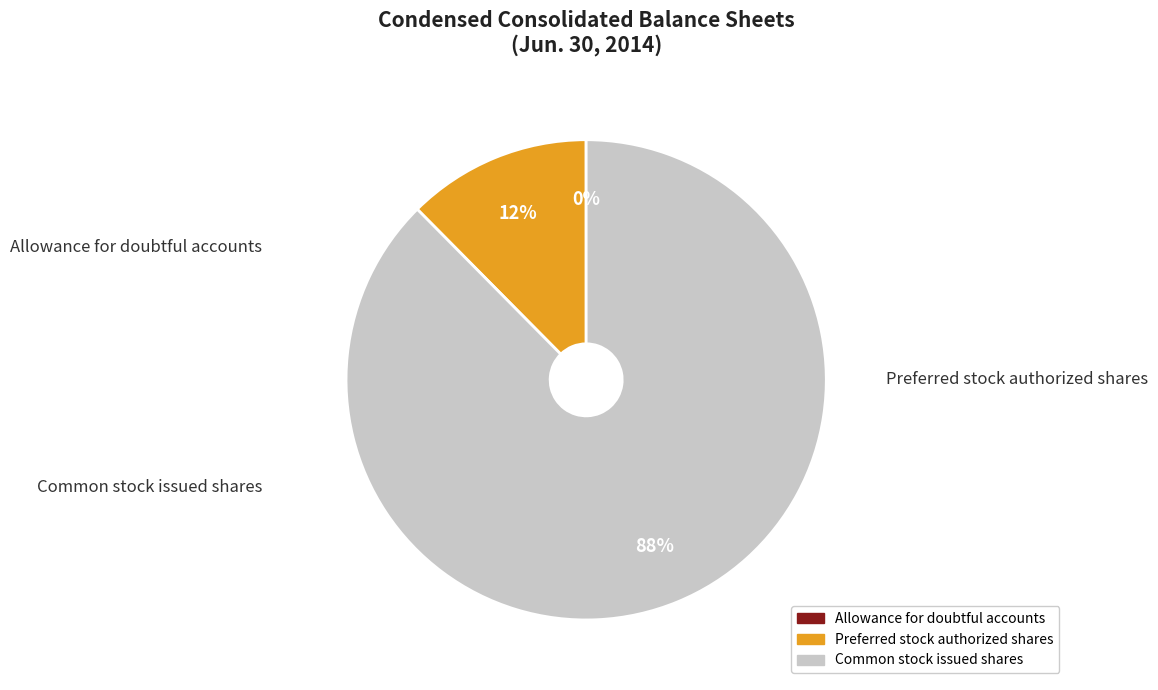

The Preferred stock authorized shares slice represents 12% of the pie. True or false?

True